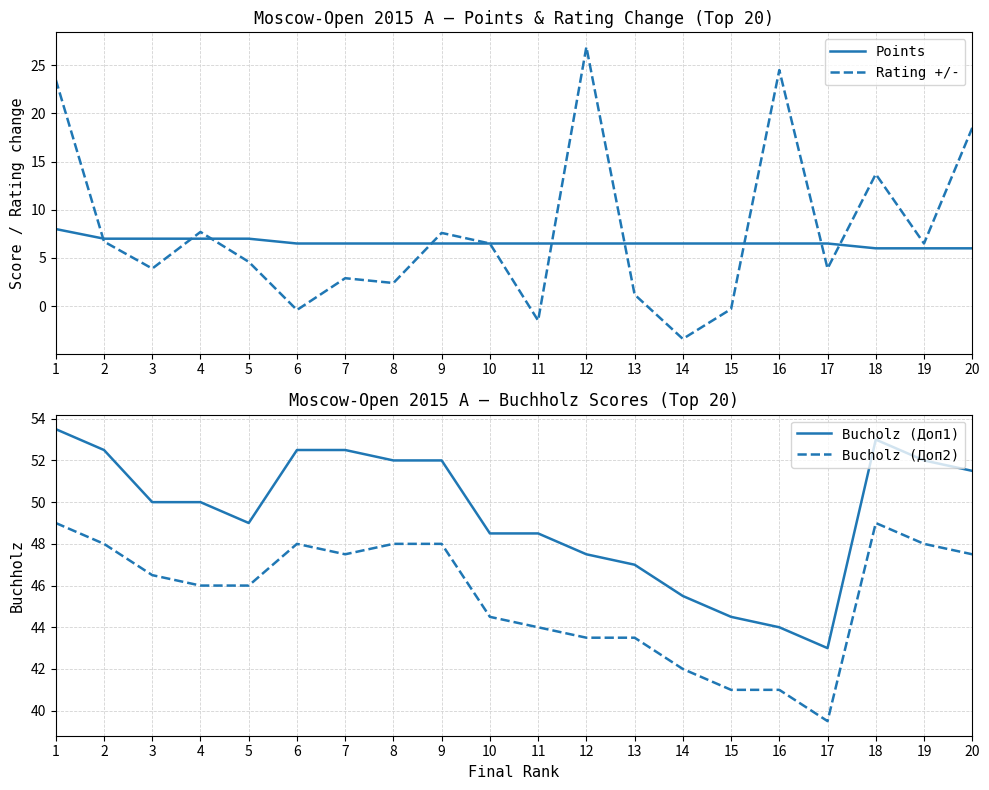

Read the Bucholz (Доп1) value at 6.

52.5